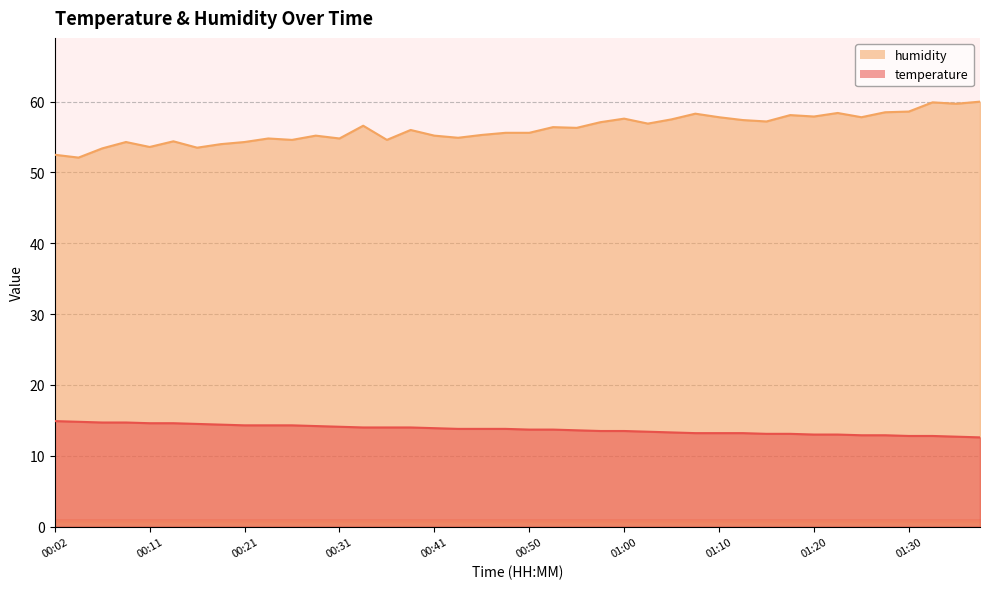

In humidity, how many points are lower than both neighbors (excluding endpoints)?

13